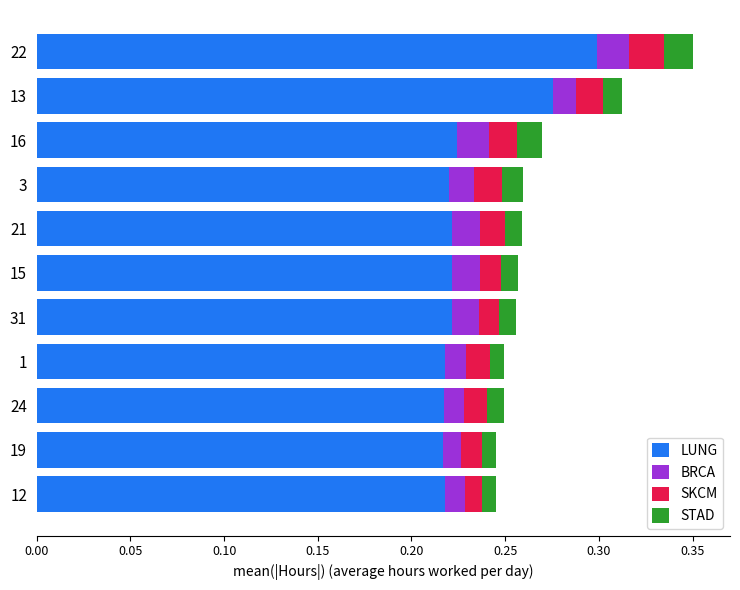

At which category is the sum across all series the highest?

22